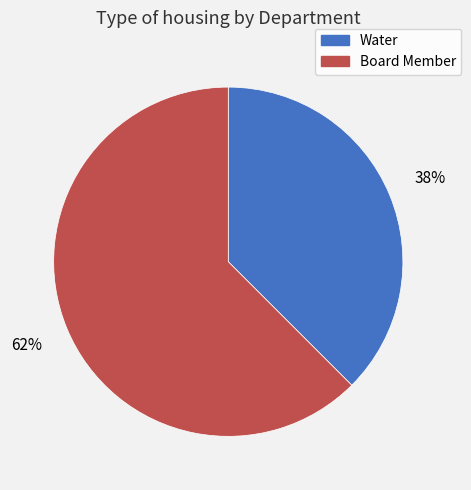

What is the ratio of the value at Water to the value at Board Member?

0.6